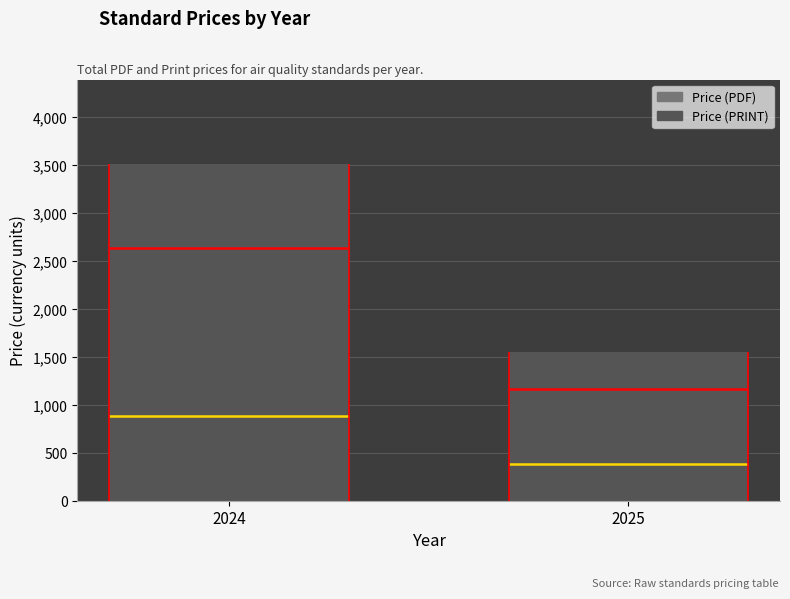

Which series has the largest total across all categories?

Price (PRINT)